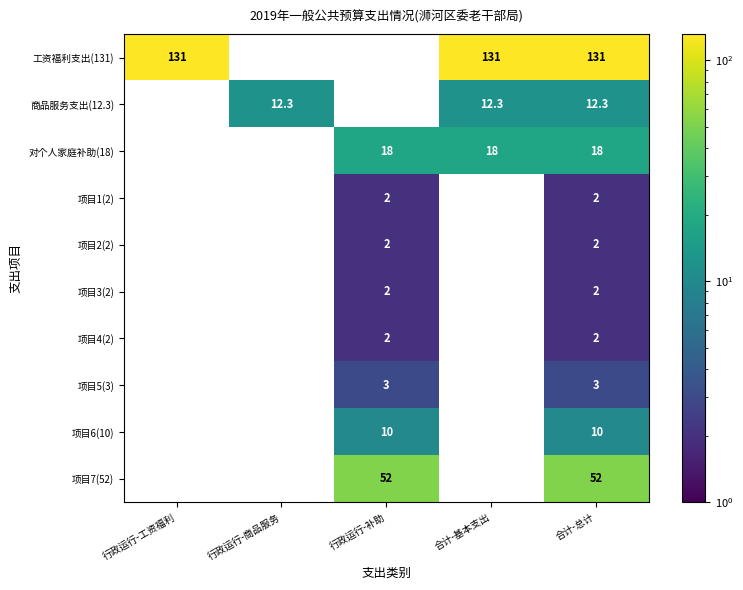

What is the difference between the highest and lowest values at 合计-总计?

129.0